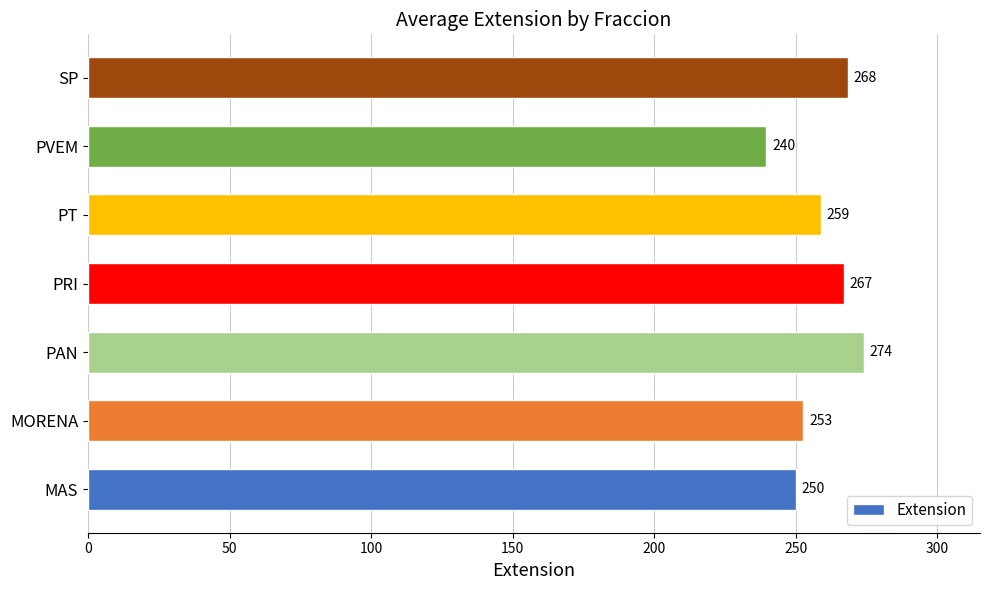

How many bars are there in total?

7